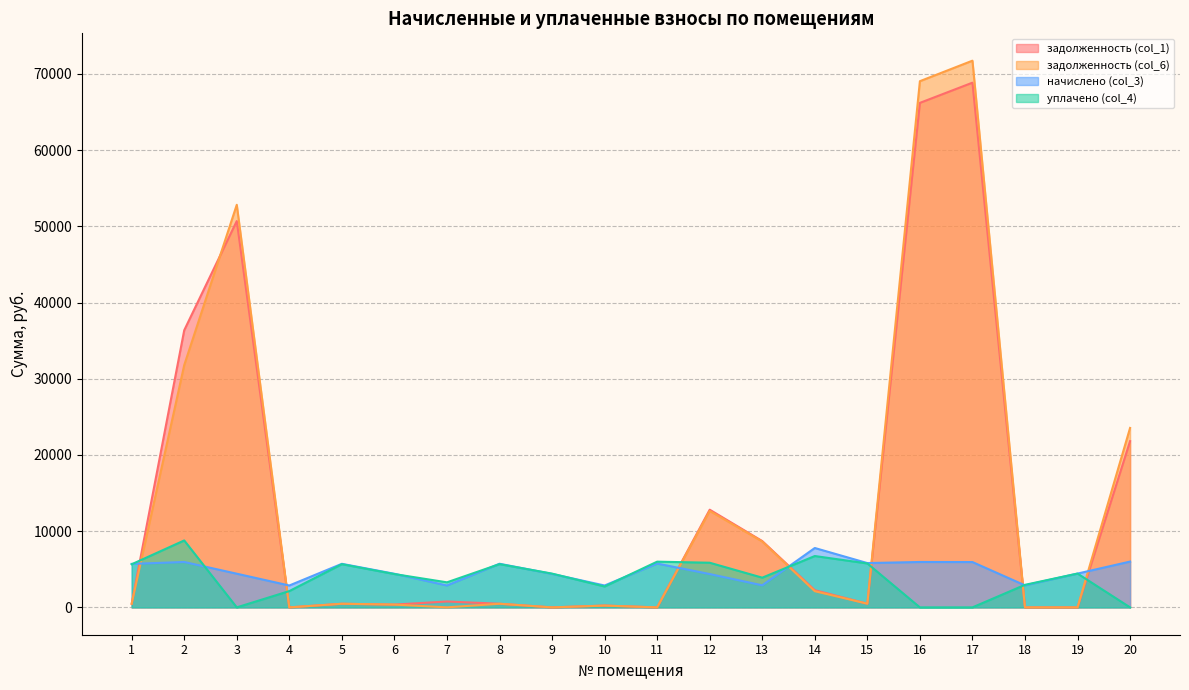

Reading left to right, list all the values displayed in this chart.

задолженность (col_1): 475.7	36364.6	50690.5	0.0	476.5	367.5	774.5	477.2	0.0	239.3	0.0	12819.9	8704.3	2252.1	484.6	66198.8	68849.7	0.0	0.0	21813.9
задолженность (col_6): 475.7	31790.9	52827.1	0.0	476.5	367.5	5.2	477.2	0.0	234.0	0.0	12659.8	8648.2	2123.4	484.6	69045.1	71737.2	0.0	0.0	23548.2
начислено (col_3): 5708.6	5957.6	4419.4	2872.1	5717.5	4410.5	2872.1	5726.4	4392.6	2872.1	5753.2	4374.8	2898.8	7792.0	5815.3	5957.6	5948.8	2890.0	4437.1	6011.0
уплачено (col_4): 5658.6	8784.0	0.0	2140.0	5667.4	4371.8	3288.8	5676.2	4431.1	2740.8	6000.0	5860.0	3900.0	6739.0	5764.3	0.0	0.0	2960.0	4438.0	0.0